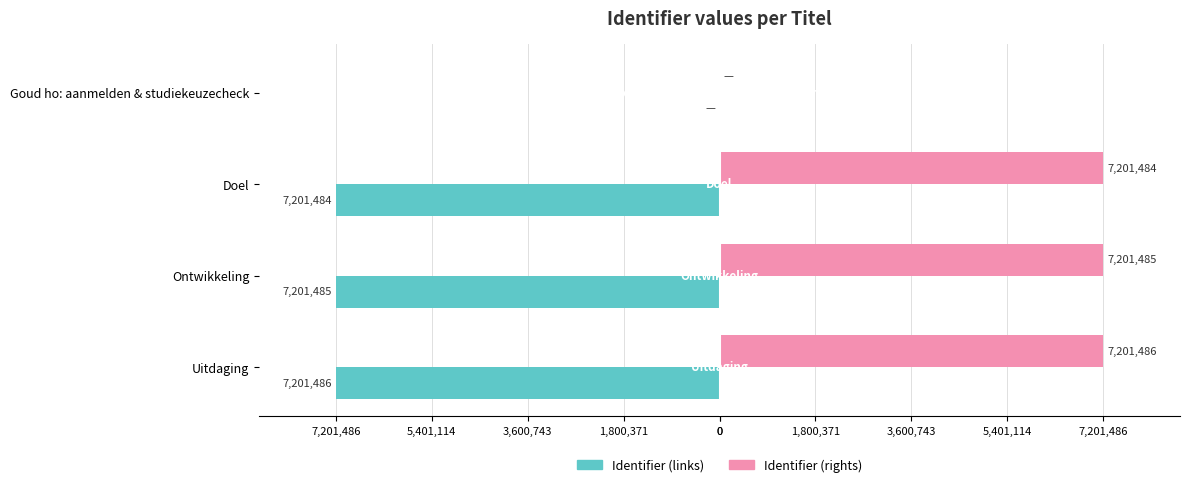

Reading left to right, extract all data points from this chart.

Identifier (links): 0	-7201484	-7201485	-7201486
Identifier (rights): 0	7201484	7201485	7201486